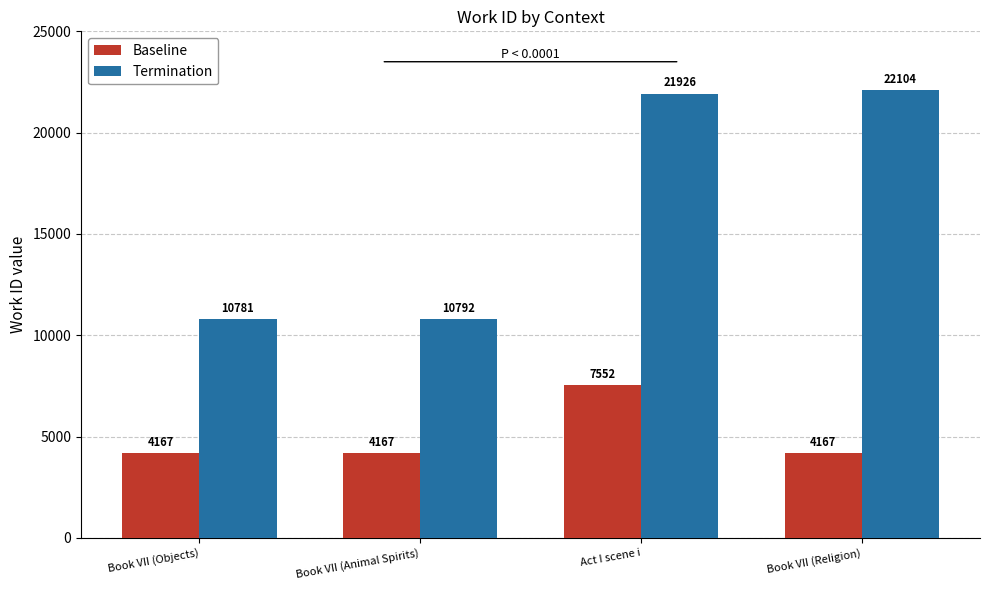

What are all the series names shown in the legend?

Baseline, Termination